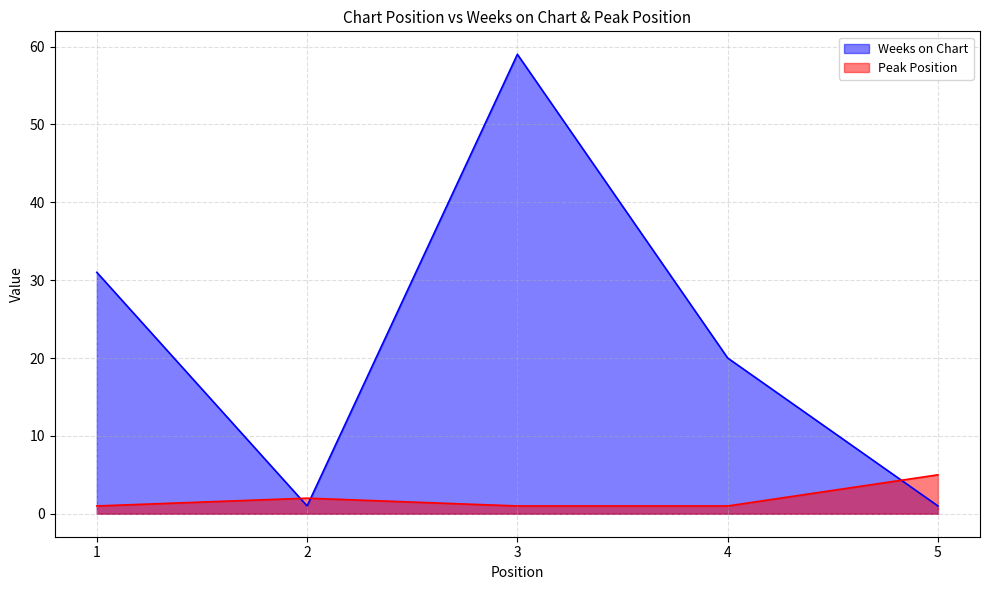

Where is Peak Position nearest to the value 3?

2